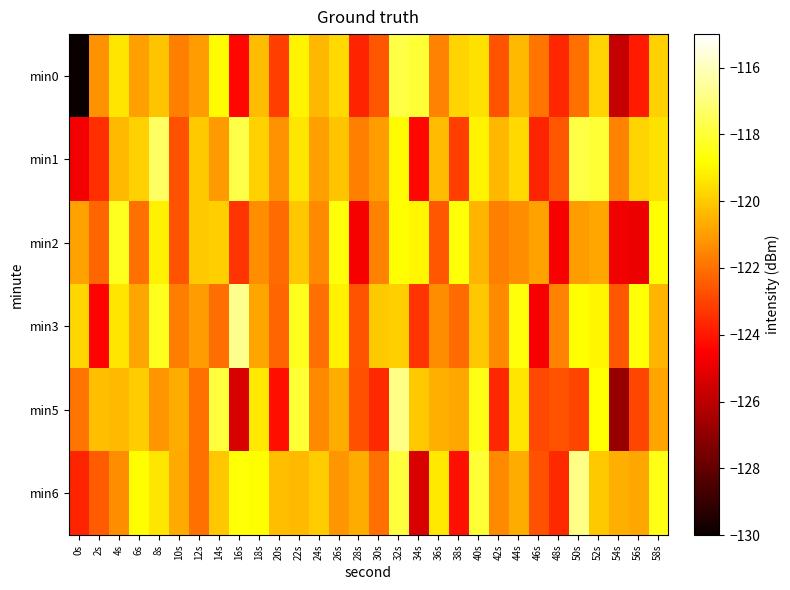

Reading left to right, transcribe all the data shown in this chart.

min0: 0s=-220.9	2s=-121.2	4s=-119.4	6s=-121.0	8s=-120.2	10s=-121.7	12s=-121.0	14s=-118.9	16s=-124.4	18s=-120.3	20s=-123.1	22s=-119.0	24s=-120.4	26s=-119.7	28s=-123.7	30s=-122.6	32s=-117.8	34s=-118.0	36s=-121.6	38s=-119.7	40s=-119.5	42s=-122.7	44s=-120.4	46s=-121.9	48s=-123.7	50s=-122.0	52s=-119.8	54s=-125.8	56s=-123.9	58s=-119.8
min1: 0s=-124.7	2s=-123.4	4s=-120.3	6s=-119.9	8s=-117.4	10s=-122.7	12s=-120.0	14s=-121.1	16s=-117.7	18s=-119.8	20s=-121.2	22s=-119.4	24s=-121.0	26s=-120.2	28s=-121.7	30s=-121.0	32s=-118.9	34s=-124.4	36s=-120.3	38s=-123.1	40s=-119.0	42s=-120.4	44s=-119.7	46s=-123.7	48s=-122.6	50s=-117.8	52s=-118.0	54s=-121.6	56s=-119.7	58s=-119.5
min2: 0s=-120.9	2s=-122.2	4s=-118.4	6s=-122.0	8s=-119.2	10s=-122.7	12s=-120.0	14s=-119.9	16s=-123.4	18s=-121.3	20s=-122.1	22s=-120.0	24s=-121.4	26s=-118.7	28s=-124.7	30s=-121.6	32s=-118.8	34s=-119.0	36s=-122.6	38s=-118.7	40s=-120.5	42s=-121.7	44s=-121.4	46s=-120.9	48s=-124.7	50s=-121.0	52s=-120.8	54s=-124.8	56s=-124.9	58s=-118.8
min3: 0s=-119.7	2s=-124.4	4s=-119.3	6s=-120.9	8s=-118.4	10s=-121.7	12s=-121.0	14s=-122.1	16s=-116.7	18s=-120.8	20s=-122.2	22s=-118.4	24s=-122.0	26s=-119.2	28s=-122.7	30s=-120.0	32s=-119.9	34s=-123.4	36s=-121.3	38s=-122.1	40s=-120.0	42s=-121.4	44s=-118.7	46s=-124.7	48s=-121.6	50s=-118.8	52s=-119.0	54s=-122.6	56s=-118.7	58s=-120.5
min5: 0s=-121.9	2s=-120.2	4s=-120.4	6s=-120.0	8s=-121.2	10s=-120.7	12s=-122.0	14s=-117.9	16s=-125.4	18s=-119.3	20s=-124.1	22s=-118.0	24s=-121.4	26s=-120.7	28s=-122.7	30s=-123.6	32s=-116.8	34s=-120.0	36s=-120.6	38s=-120.7	40s=-118.5	42s=-123.7	44s=-119.4	46s=-122.9	48s=-122.7	50s=-123.0	52s=-118.8	54s=-126.8	56s=-122.9	58s=-120.8
min6: 0s=-123.7	2s=-122.4	4s=-121.3	6s=-118.9	8s=-119.4	10s=-120.7	12s=-122.0	14s=-120.1	16s=-118.7	18s=-118.8	20s=-120.2	22s=-120.4	24s=-120.0	26s=-121.2	28s=-120.7	30s=-122.0	32s=-117.9	34s=-125.4	36s=-119.3	38s=-124.1	40s=-118.0	42s=-121.4	44s=-120.7	46s=-122.7	48s=-123.6	50s=-116.8	52s=-120.0	54s=-120.6	56s=-120.7	58s=-118.5